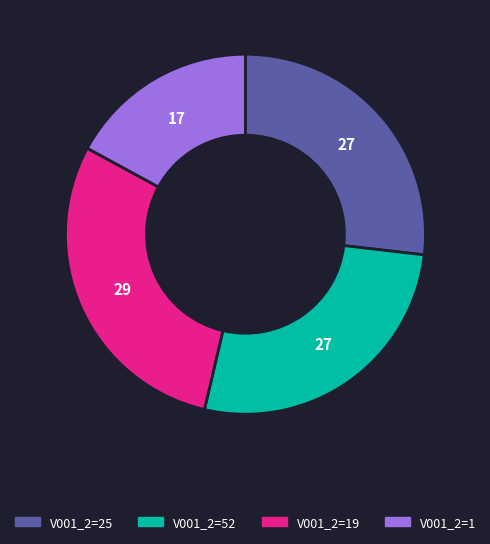

Does any single category account for the majority?

No